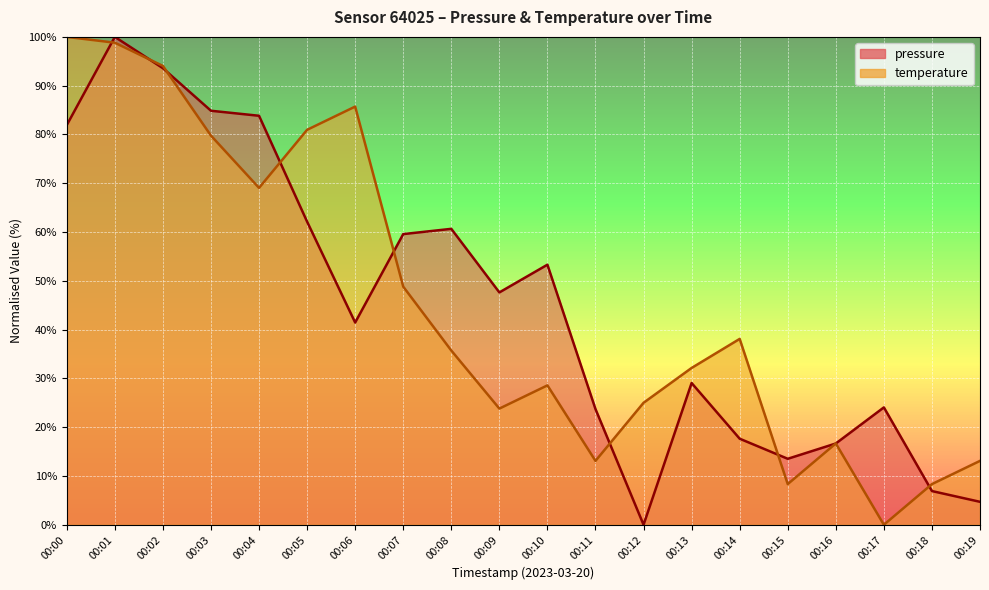

How many values in the temperature series are below 35?

10